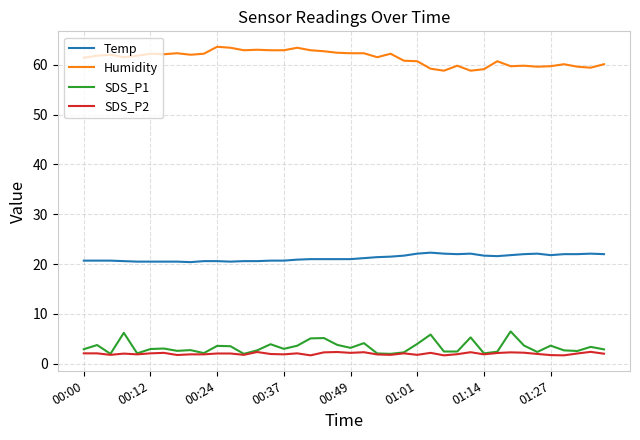

Which series has the largest total across all categories?

Humidity